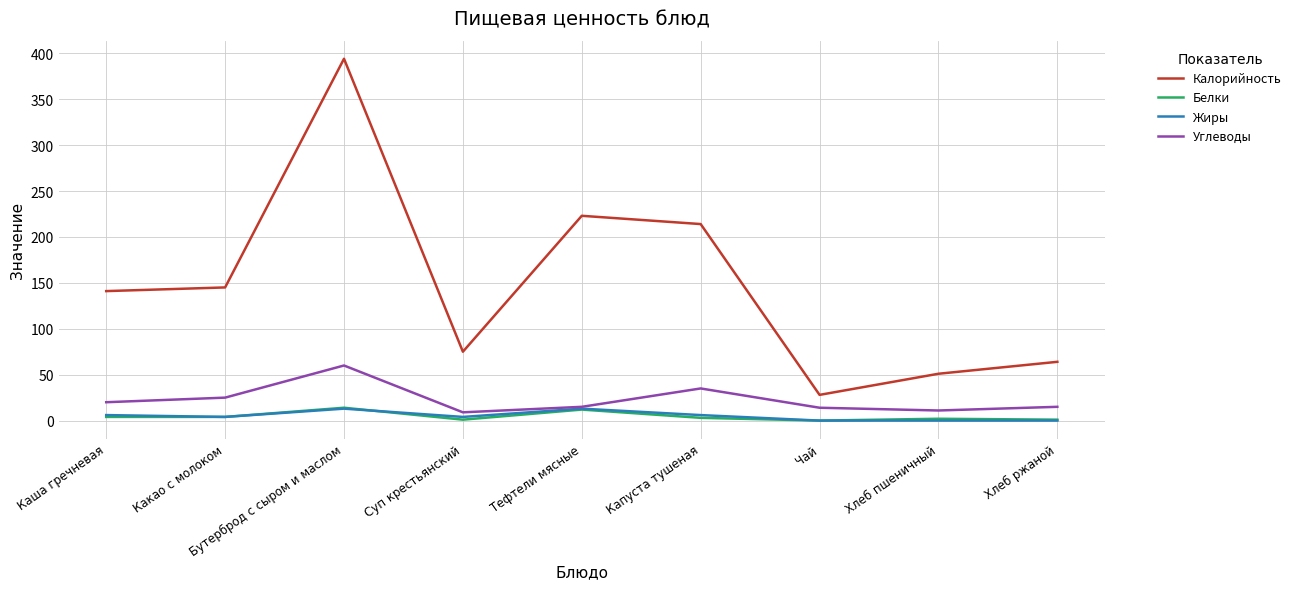

True or false: Белки and Калорийность intersect in this chart.

False